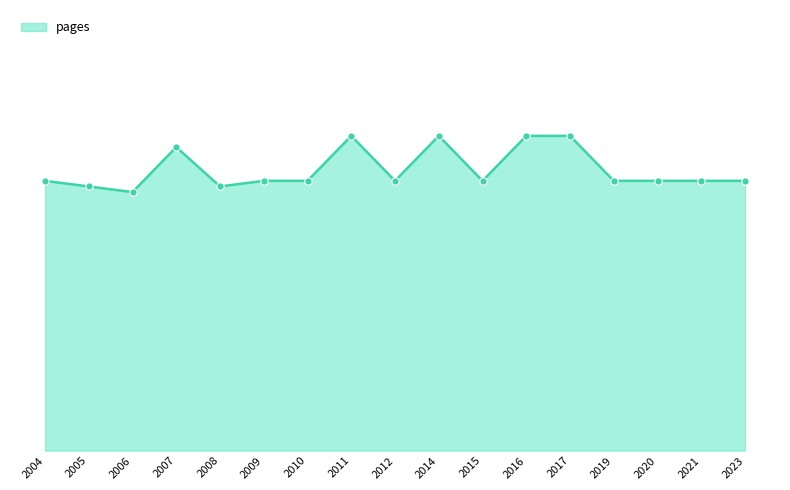

What is the change in value from 2007 to 2014?

+2